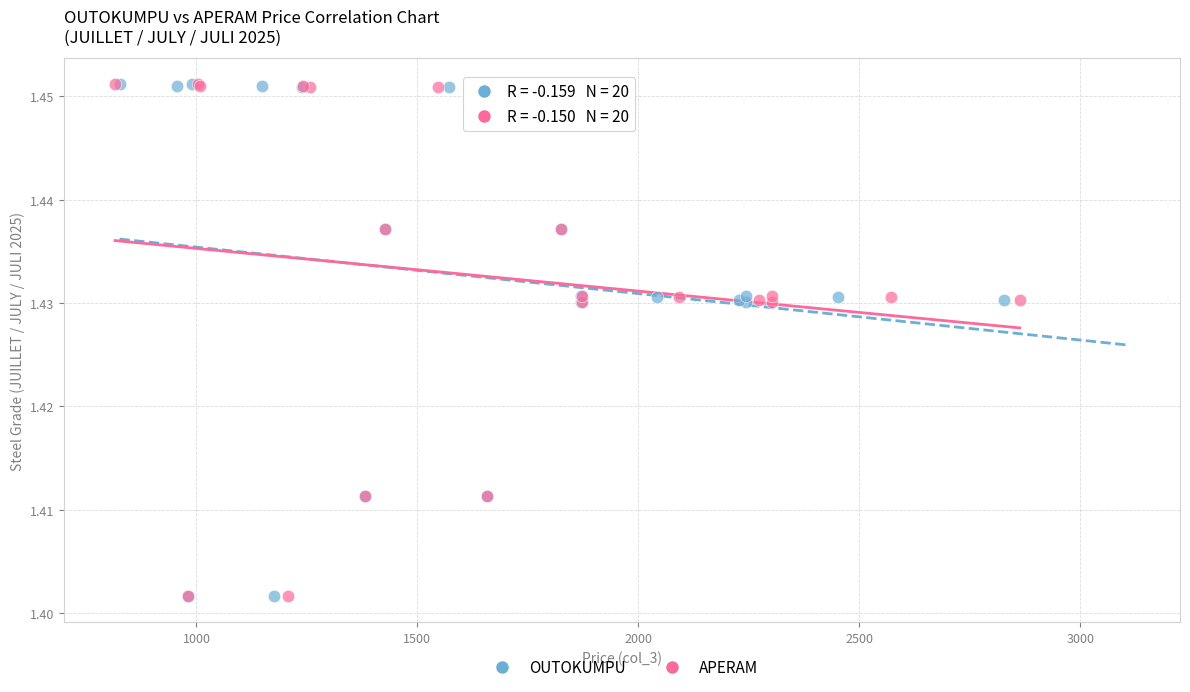

What are all the series names shown in the legend?

OUTOKUMPU, APERAM